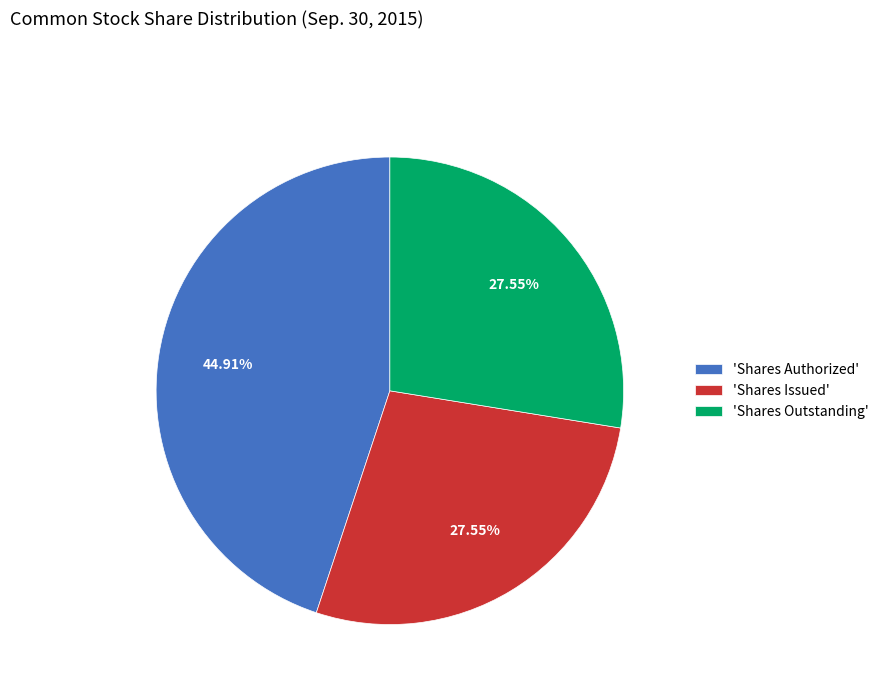

Is there any slice that represents more than half of the pie?

No